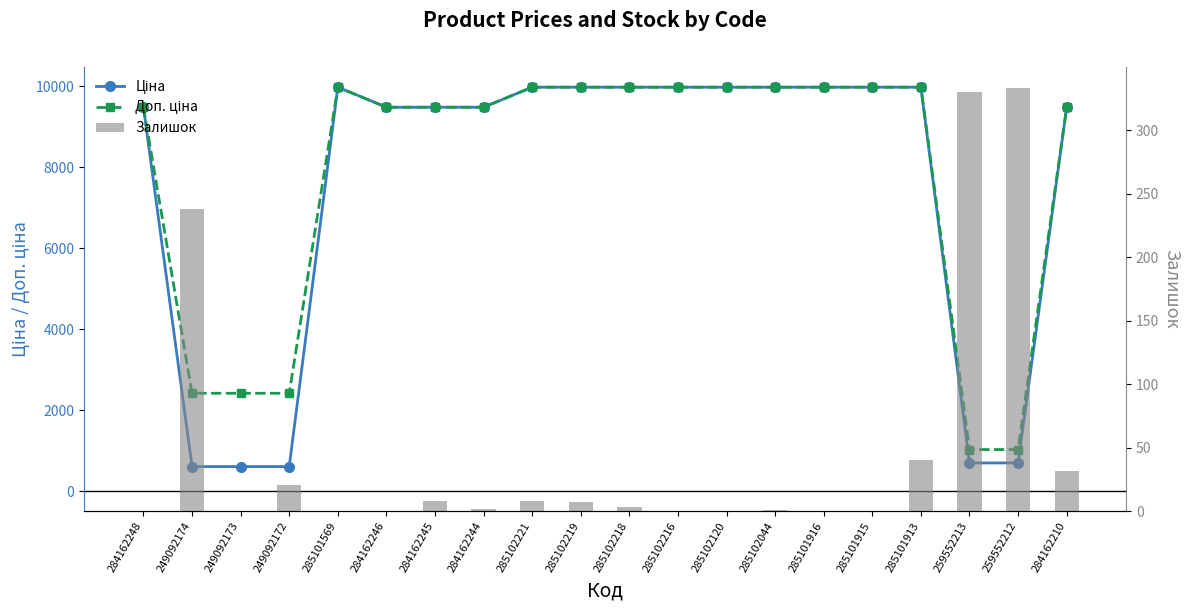

True or false: Залишок has a value of 102.5 at 285101915.

False